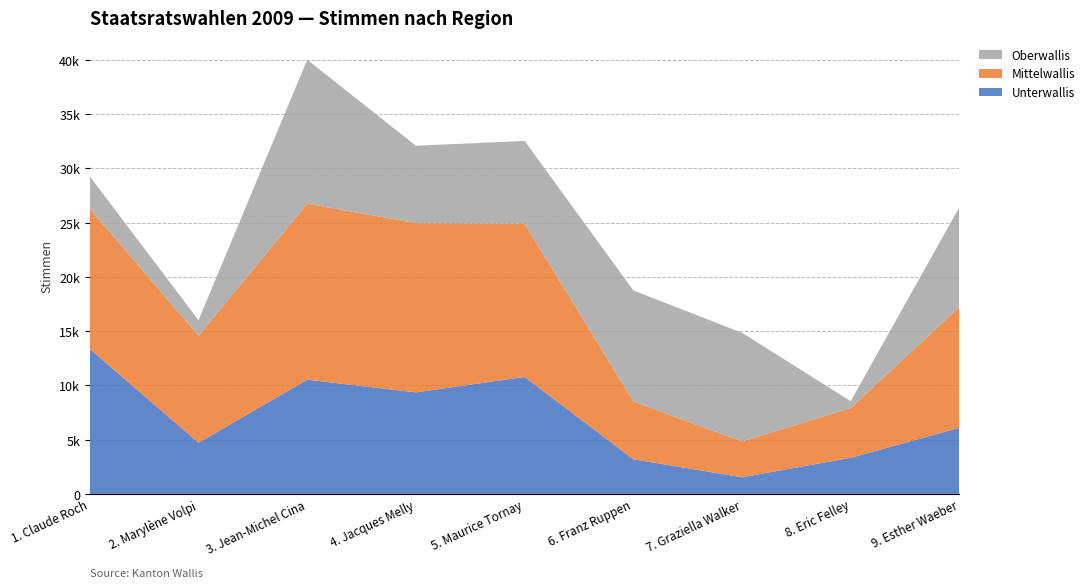

Reading left to right, what are all the values shown in this chart?

Unterwallis: 13365	4718	10530	9355	10784	3196	1535	3330	6099
Mittelwallis: 12923	9857	16220	15599	14116	5333	3293	4590	11148
Oberwallis: 2977	1431	13266	7130	7628	10224	10021	625	9191